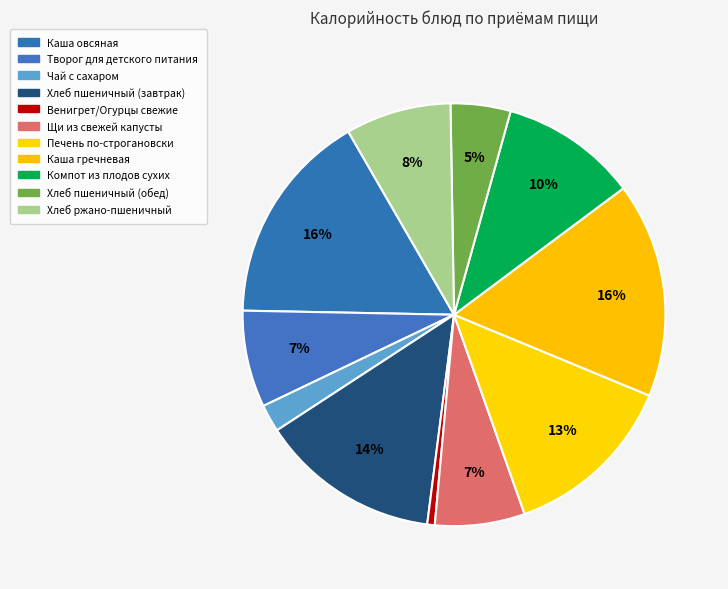

Is it true that Творог для детского питания is 22% of the pie?

False